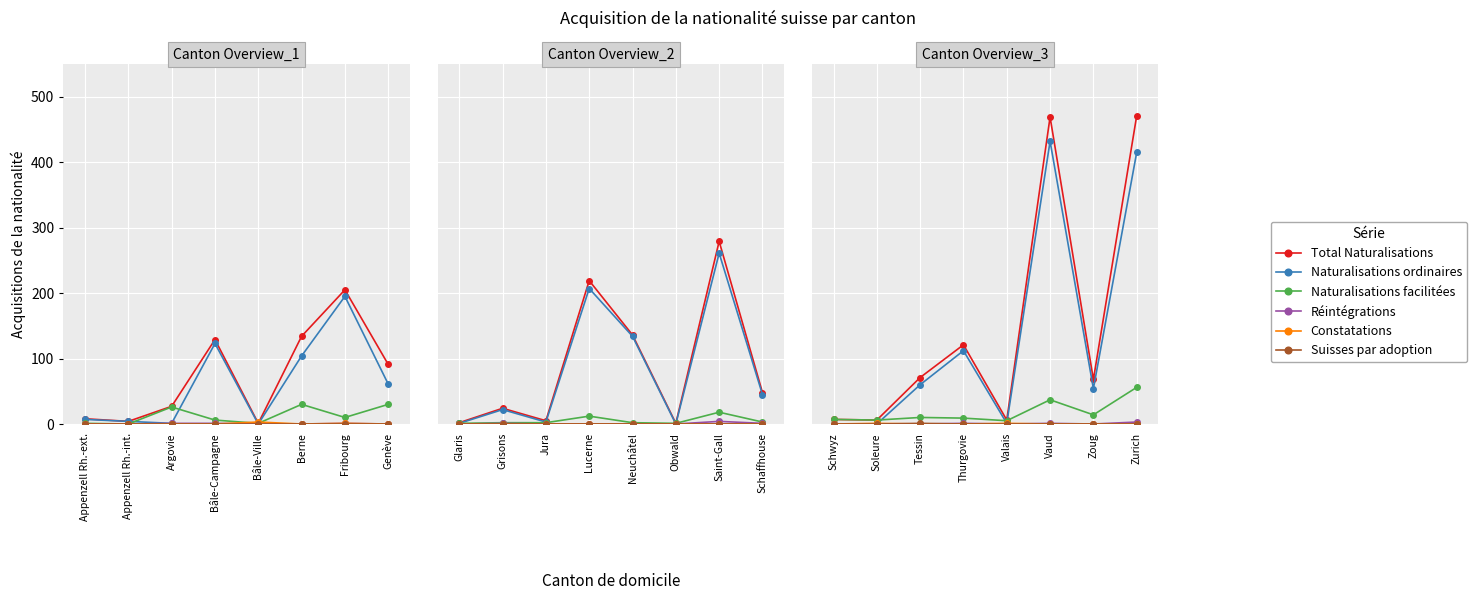

Which category has the lowest value in the Constatations series?

Schwyz